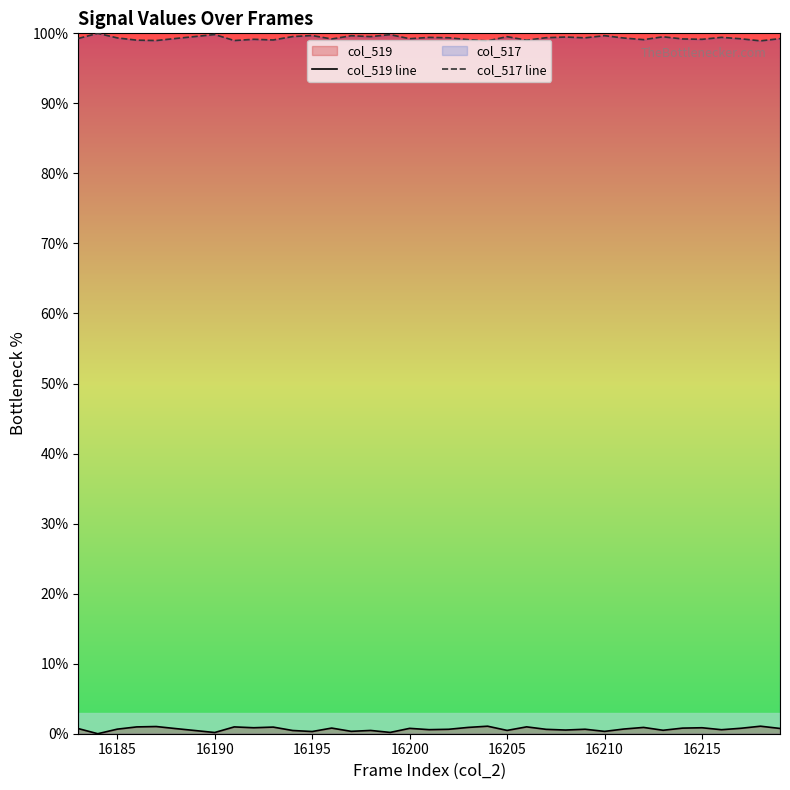

True or false: col_519 line and col_517 line cross at least once.

False